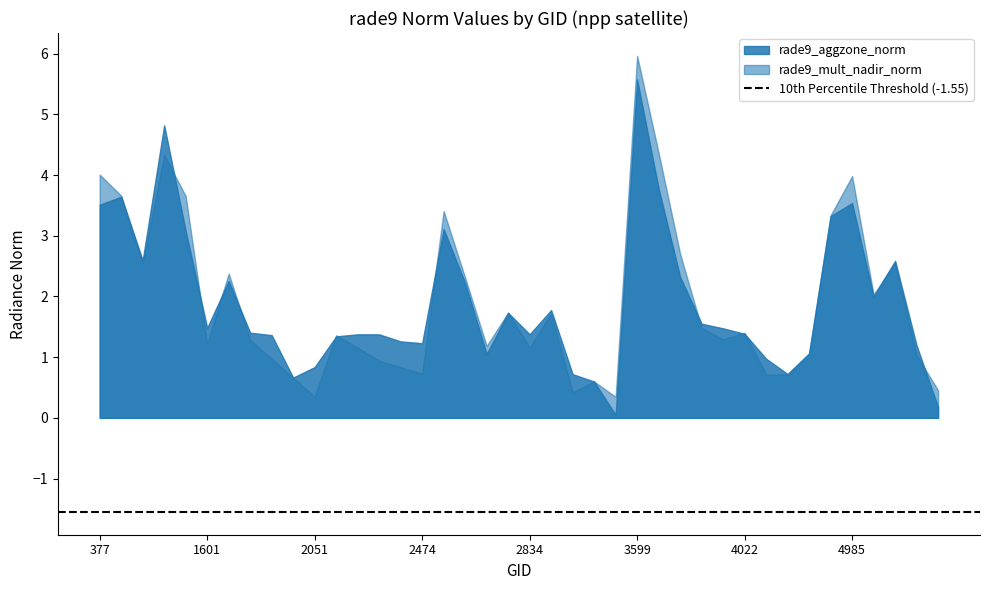

What is the average value of the rade9_mult_nadir_norm series?

1.9